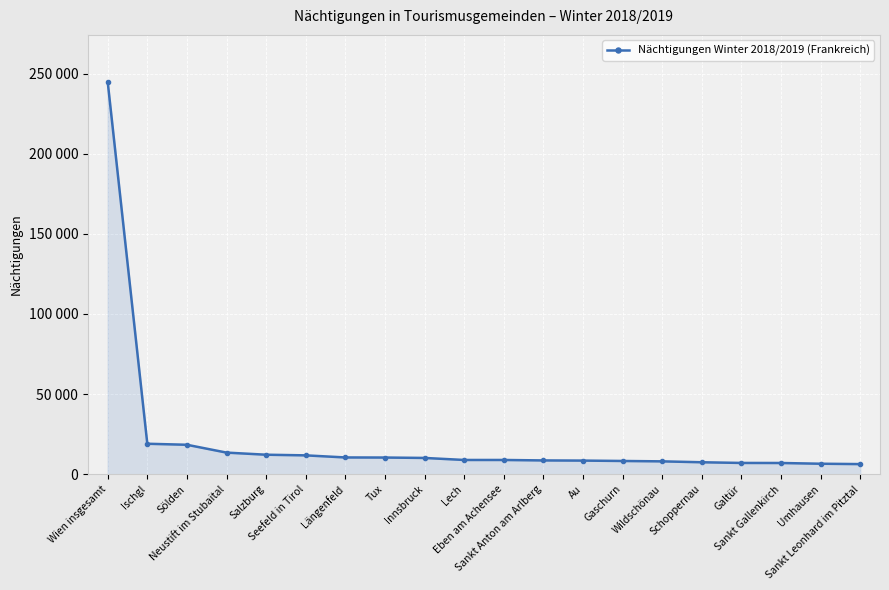

List the labels in order of value, smallest first.

Sankt Leonhard im Pitztal, Umhausen, Sankt Gallenkirch, Galtür, Schoppernau, Wildschönau, Gaschurn, Au, Sankt Anton am Arlberg, Lech, Eben am Achensee, Innsbruck, Tux, Längenfeld, Seefeld in Tirol, Salzburg, Neustift im Stubaital, Sölden, Ischgl, Wien insgesamt